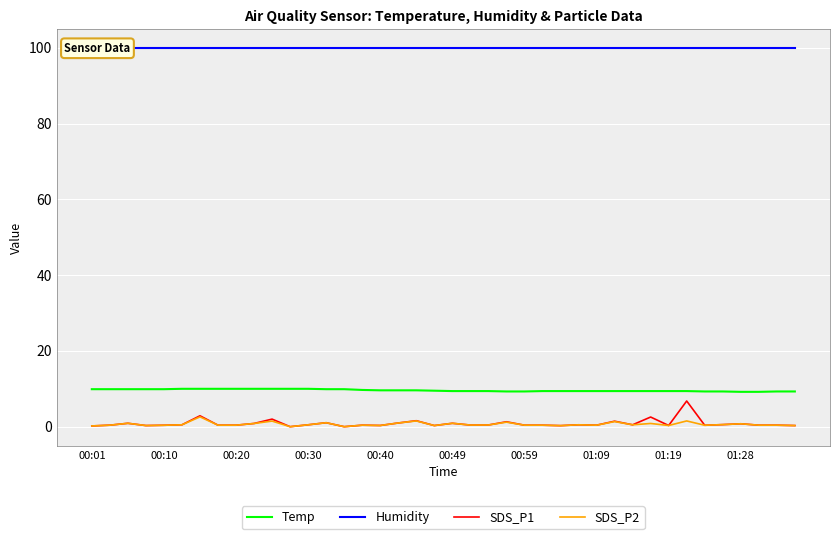

What is the spread (max minus min) of values at 21?

99.5